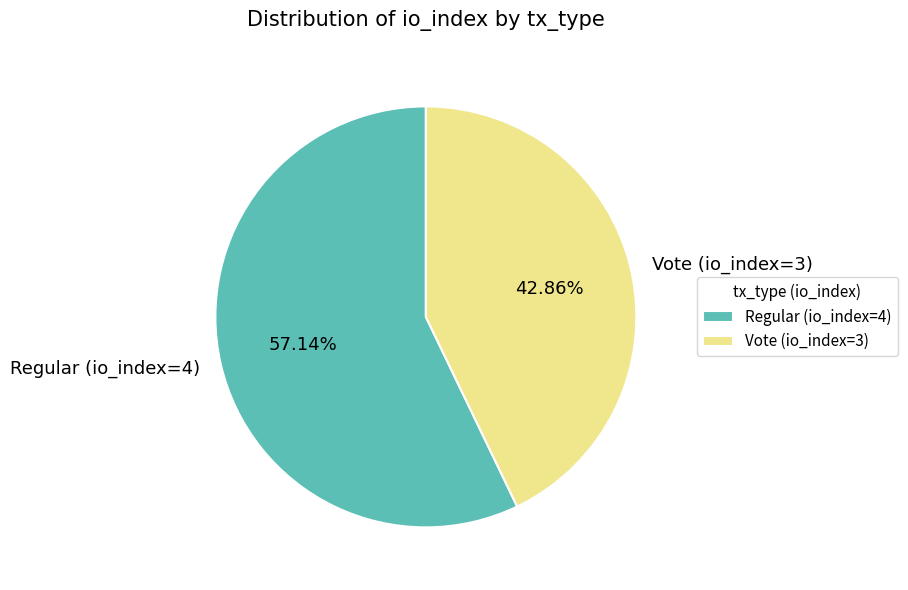

To the nearest percent, what portion does Vote (io_index=3) represent?

43%